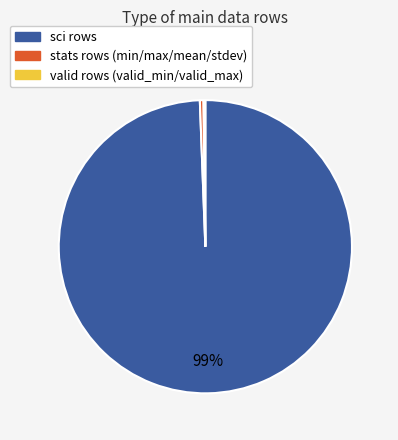

Is there any slice that represents more than half of the pie?

Yes